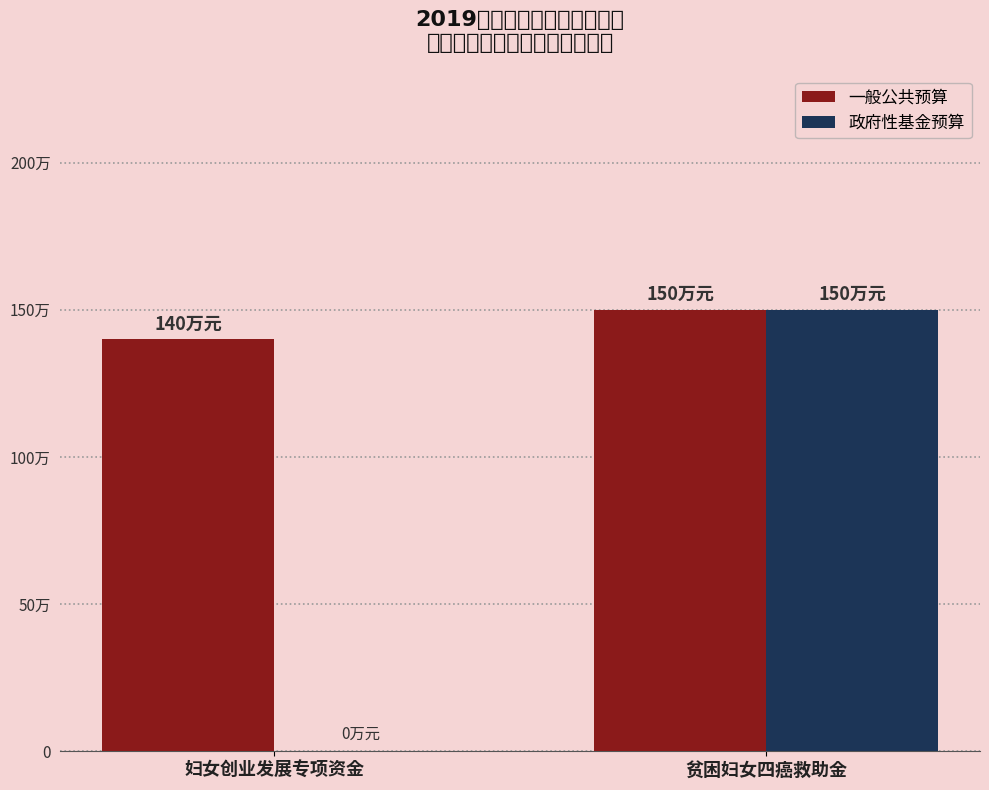

What is the value of the 一般公共预算 bar at the 1st from the left?

140